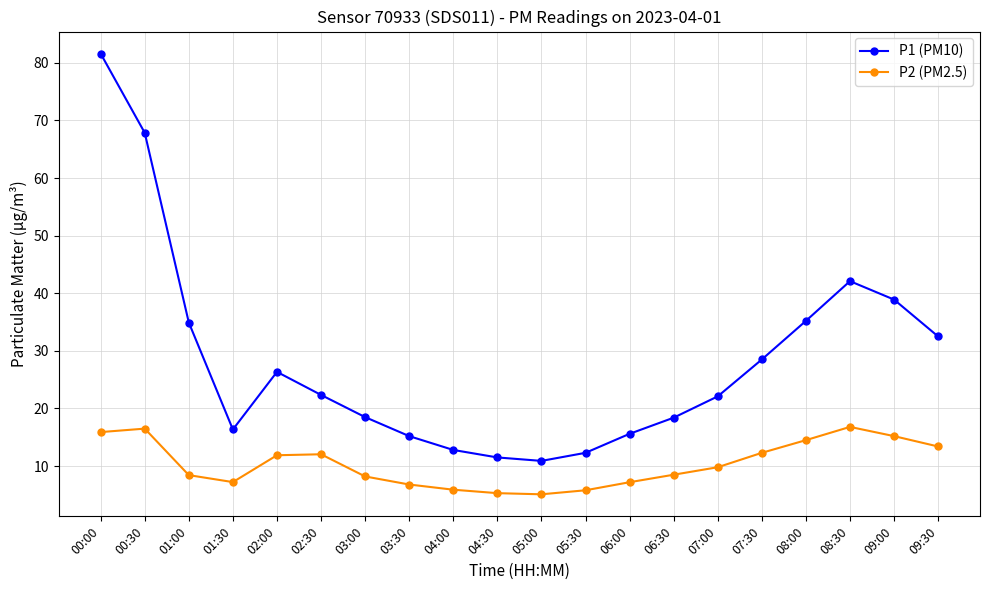

What is the maximum value shown in the chart?

81.6